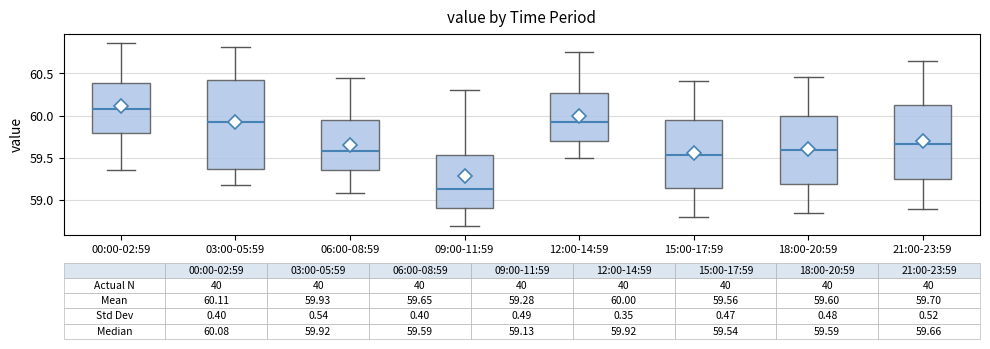

Which box has the highest median line?

00:00-02:59